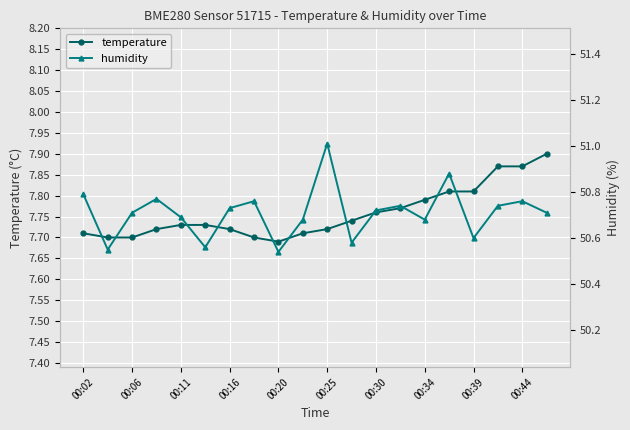

What is the value of the humidity point at the 18th from the left?

50.7